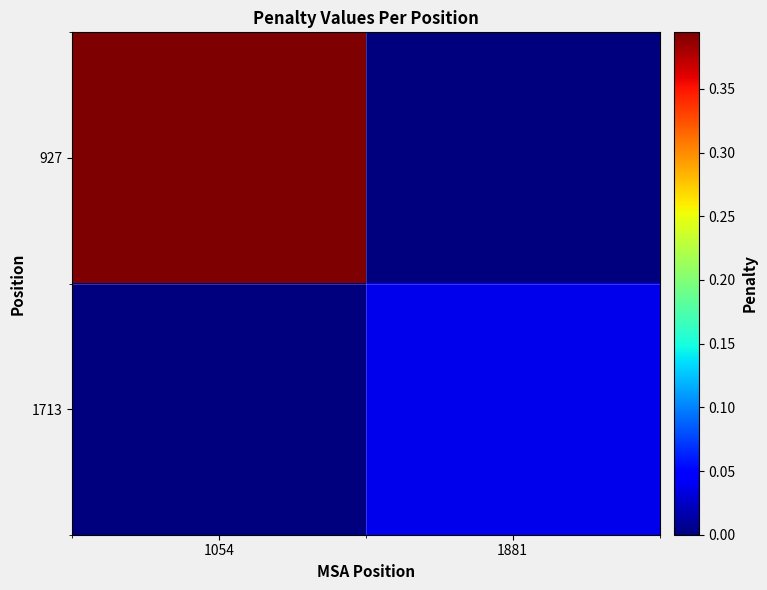

Rank the series by their average value, from lowest to highest.

1713, 927